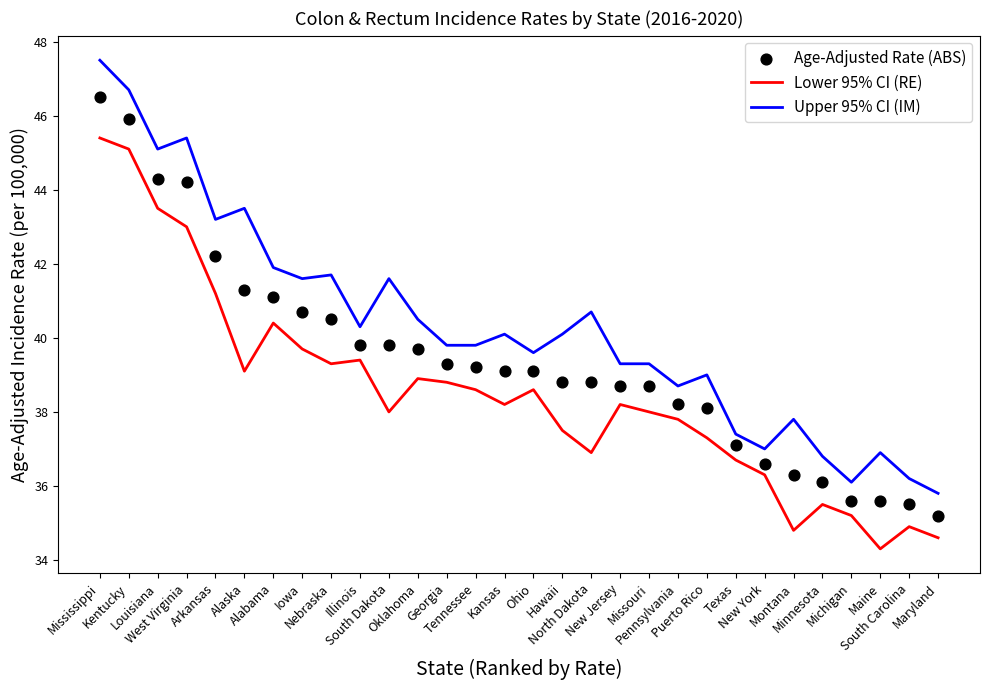

What are all the series names shown in the legend?

Lower 95% CI (RE), Upper 95% CI (IM), Age-Adjusted Rate (ABS)